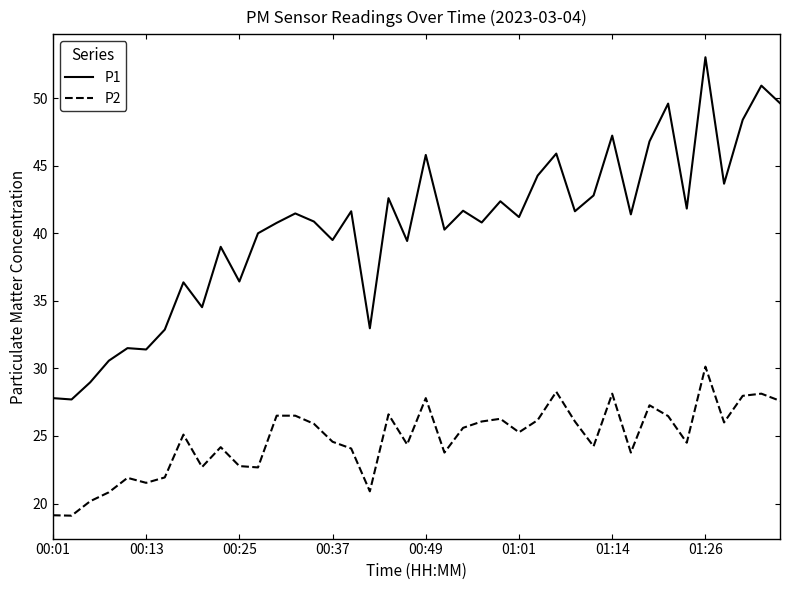

What is the sum of all P2 values?

990.9